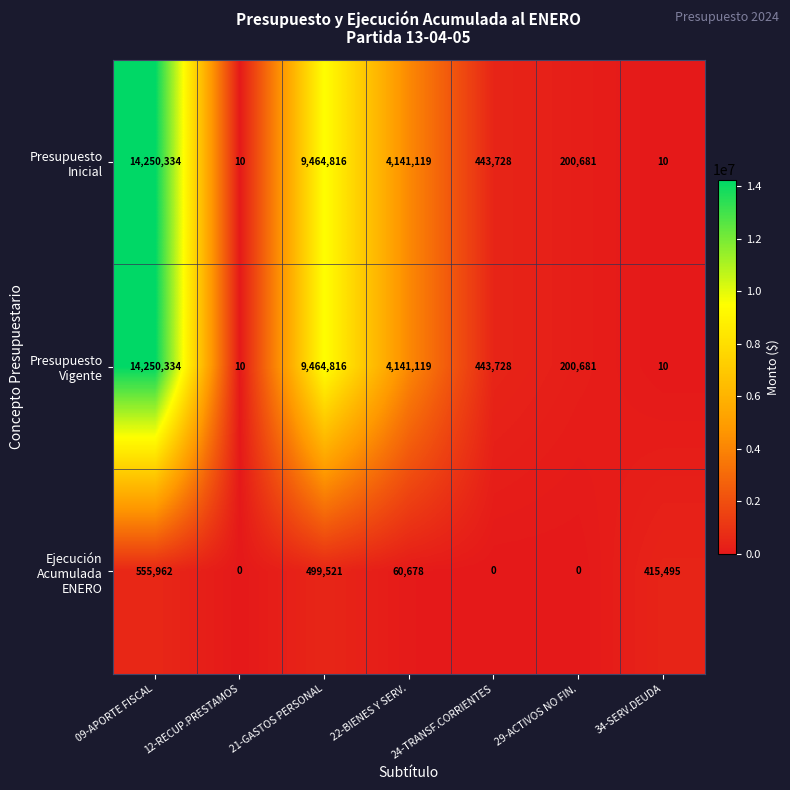

At how many categories does at least one series exceed 3711521?

3